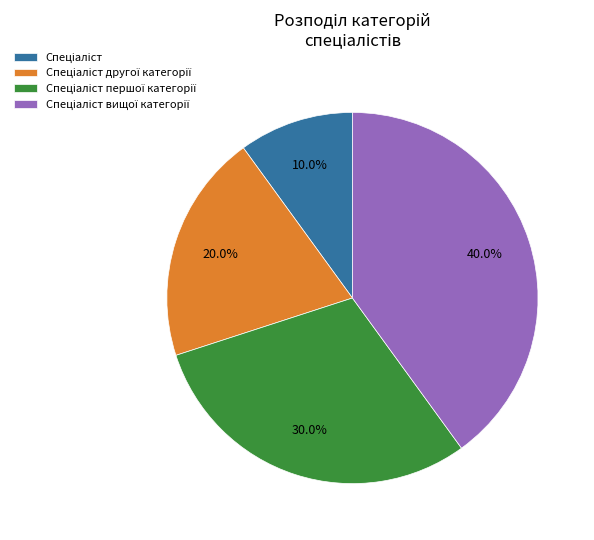

Is there any slice that represents more than half of the pie?

No